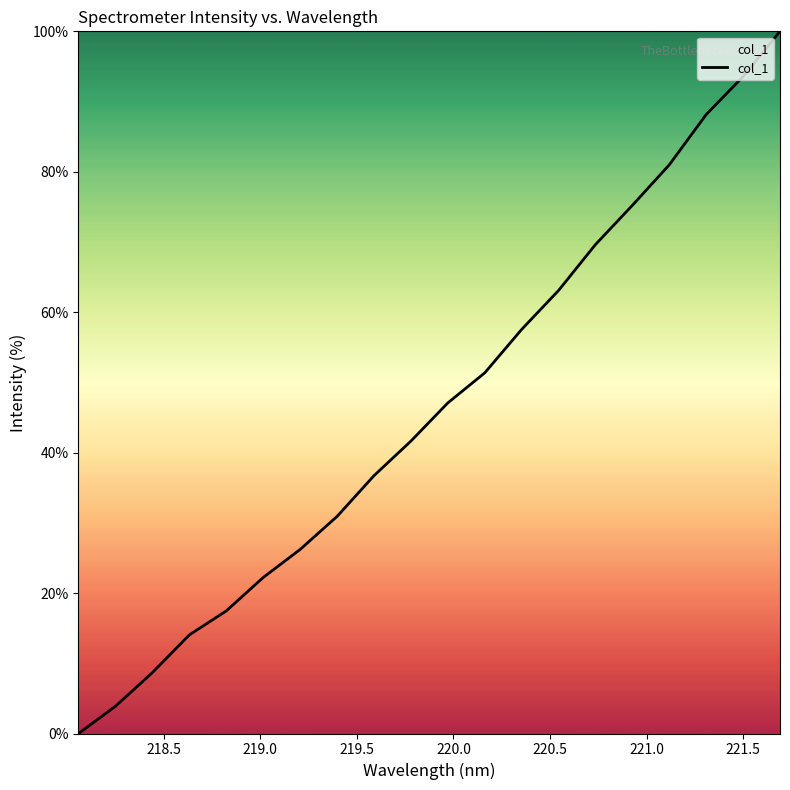

Is this an area chart (filled region under the line)?

No